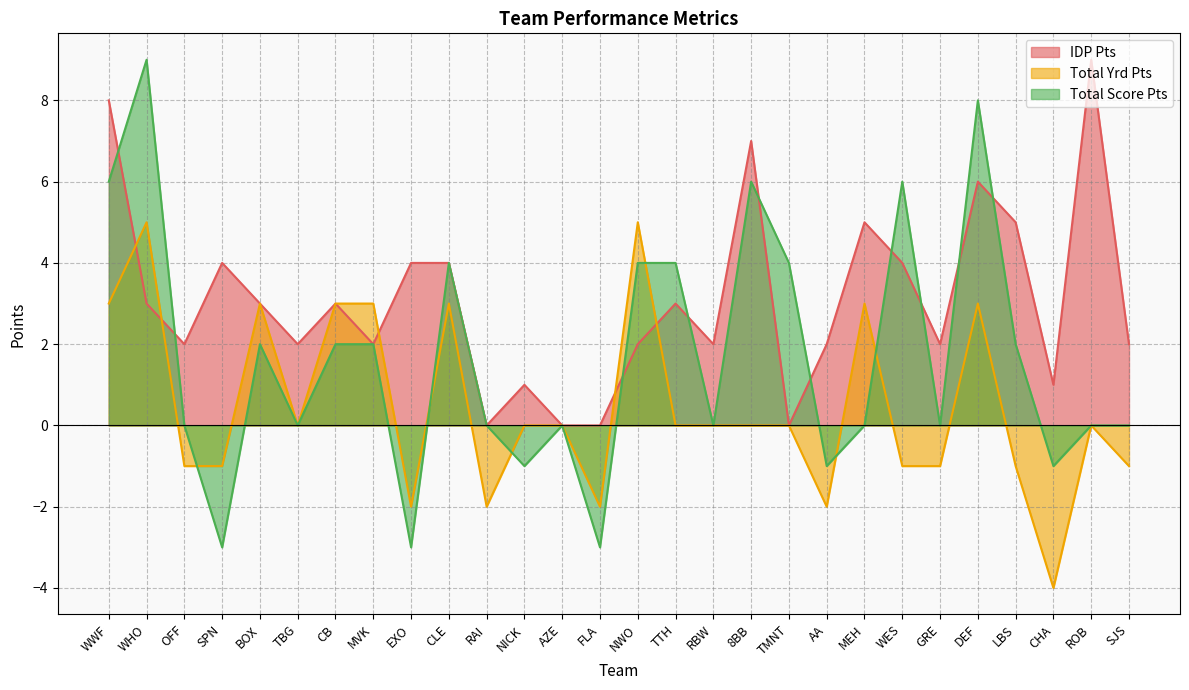

What is the minimum value shown in the chart?

-4